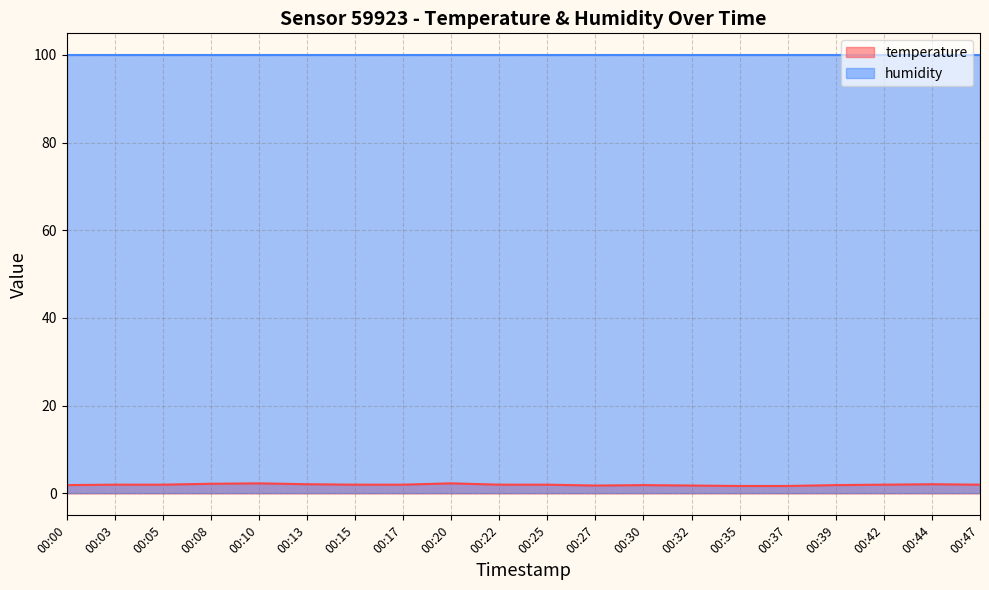

Reading left to right, extract all data points from this chart.

1.9	2.0	2.0	2.2	2.3	2.1	2.0	2.0	2.3	2.0	2.0	1.8	1.9	1.8	1.7	1.7	1.9	2.0	2.1	2.0